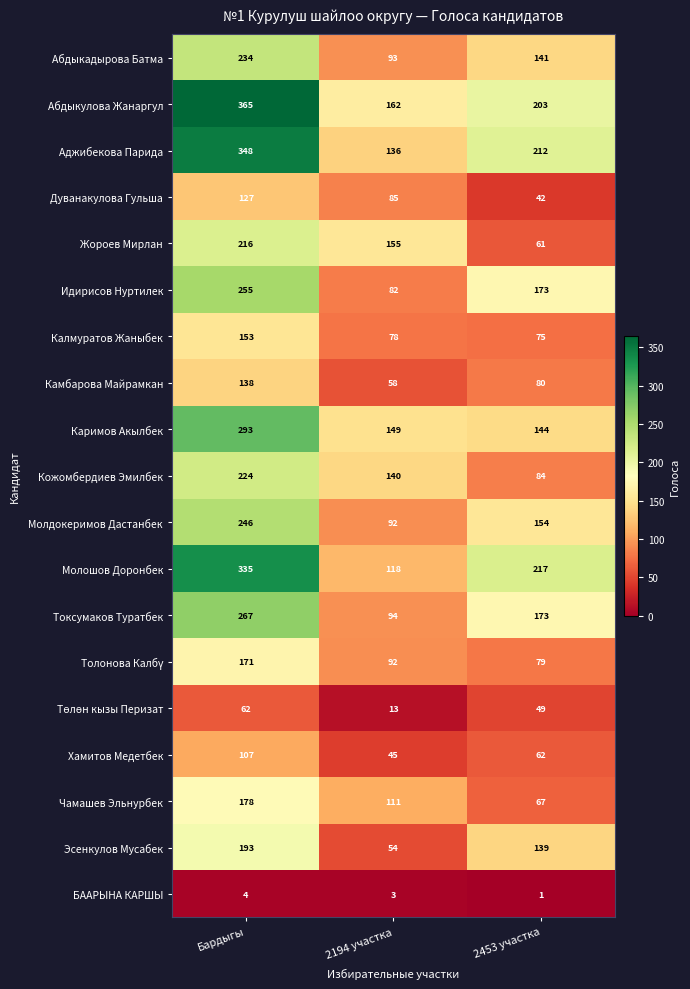

Count the number of categories in the chart.

3